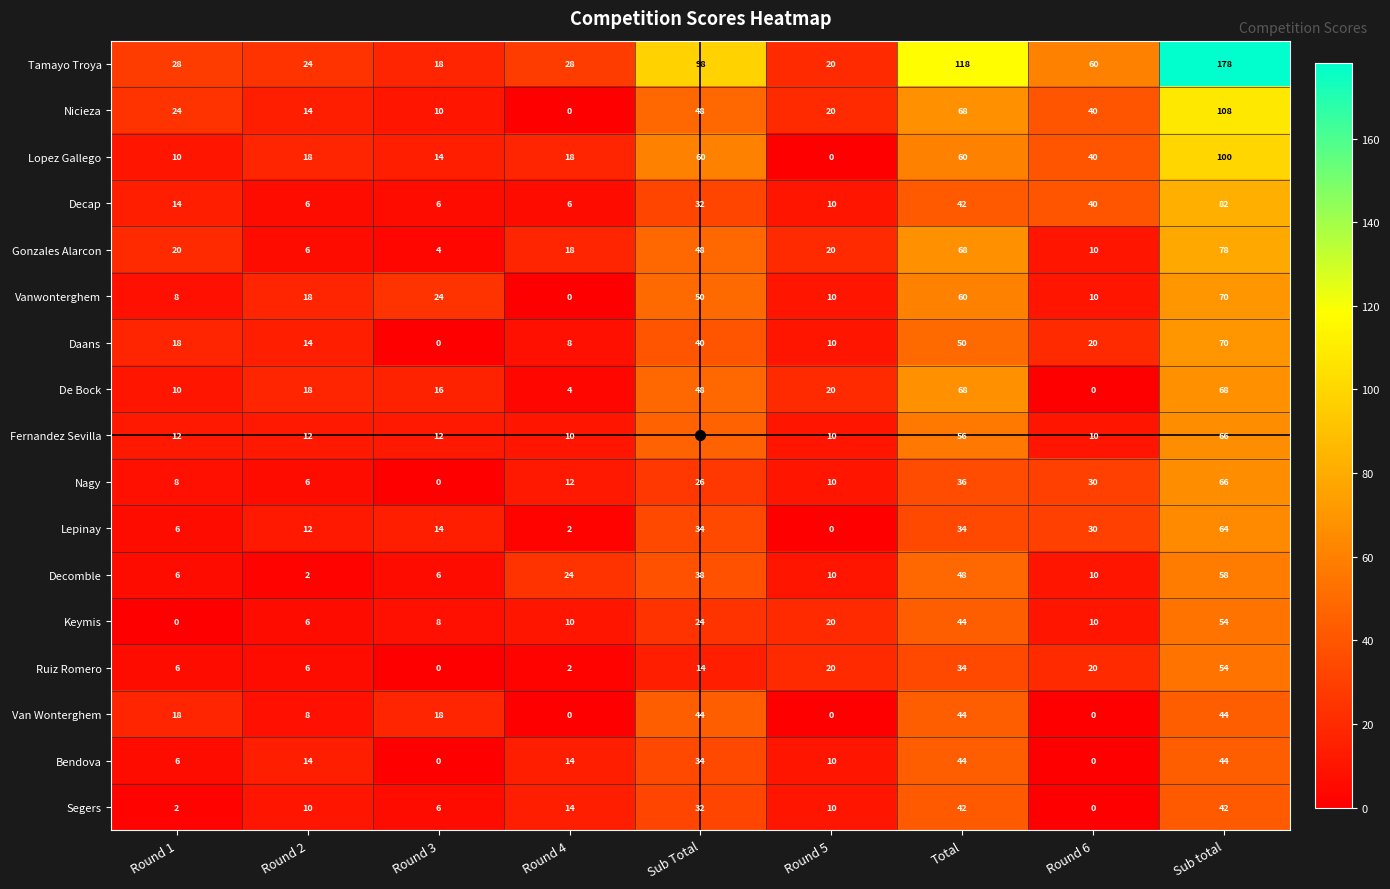

What is the maximum value shown in the chart?

178